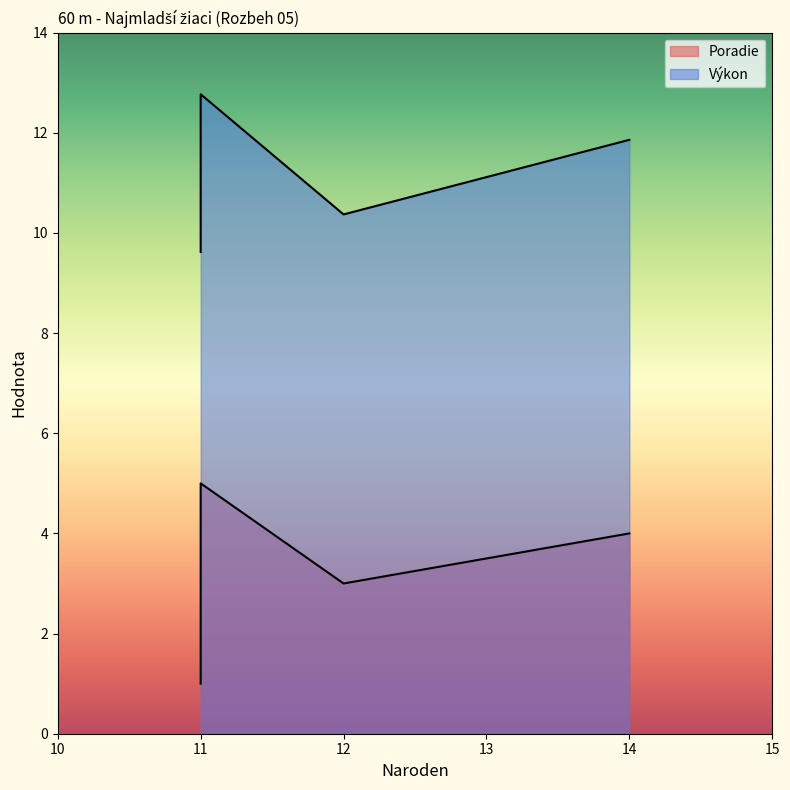

List the series in order of their peak value, lowest first.

Poradie, Výkon